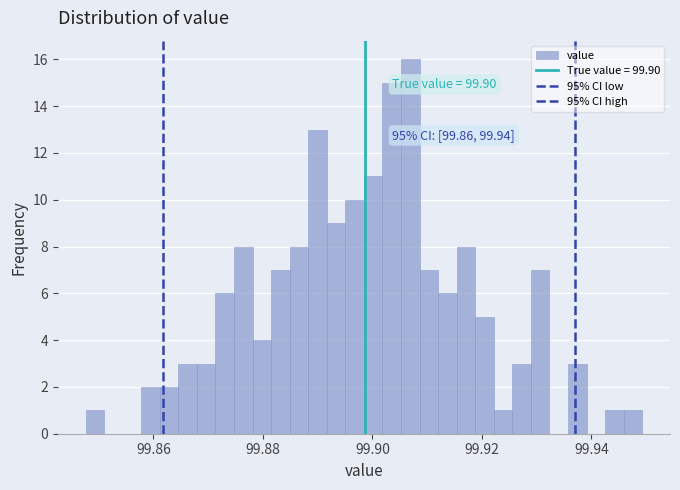

Around what value on the x-axis is the tallest bar? Give the approximate position of its centre, as read against the axis.

99.906